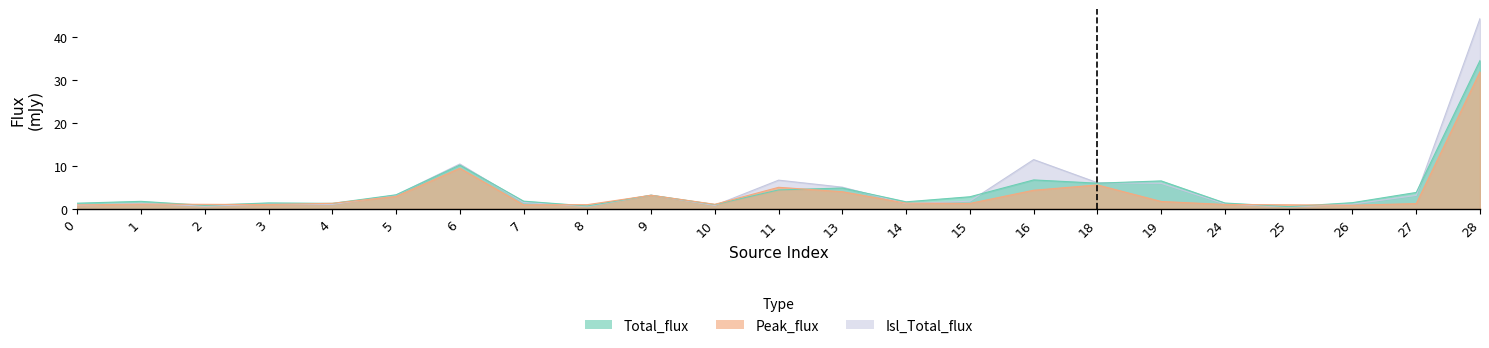

At which label does Isl_Total_flux reach its minimum?

25